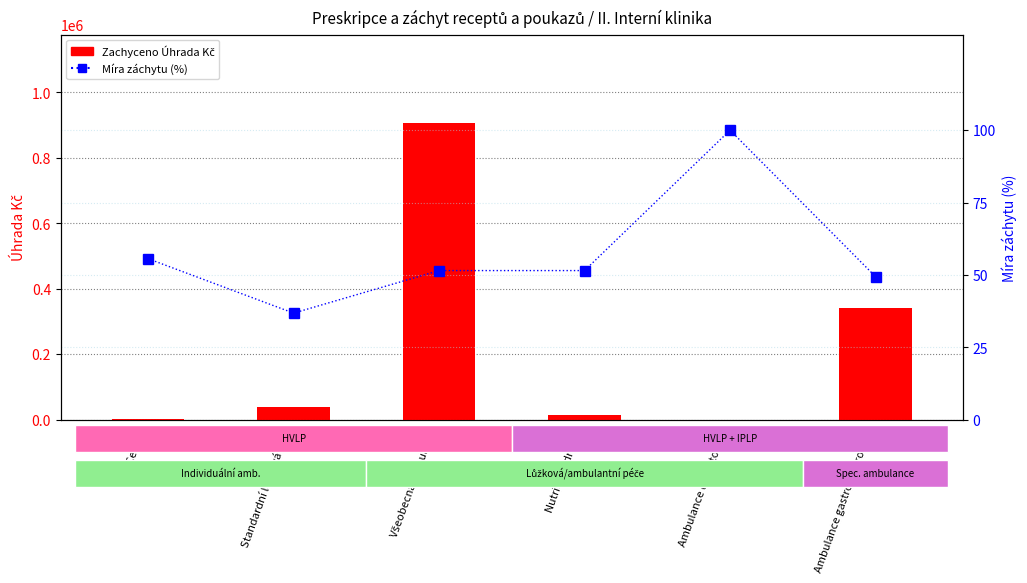

Reading right to left, list all the values displayed in this chart.

Zachyceno Úhrada Kč: Ambulance gastroenterologie=342479.7	Ambulance diabetologie=0.0	Nutriční jednotka=14785.0	Všeobecná ambulance=904714.8	Standardní lůžková péče=40053.8	226 Celkem=1837.9
Míra záchytu (%): Ambulance gastroenterologie=49.4	Ambulance diabetologie=100.0	Nutriční jednotka=51.5	Všeobecná ambulance=51.5	Standardní lůžková péče=36.8	226 Celkem=55.6